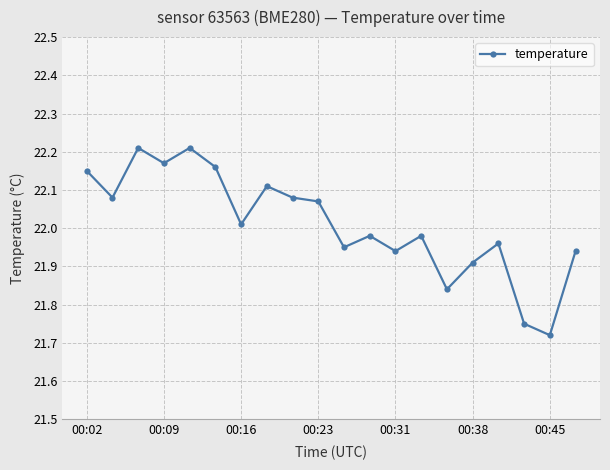

True or false: there are more than 2 points higher than both neighbors.

True